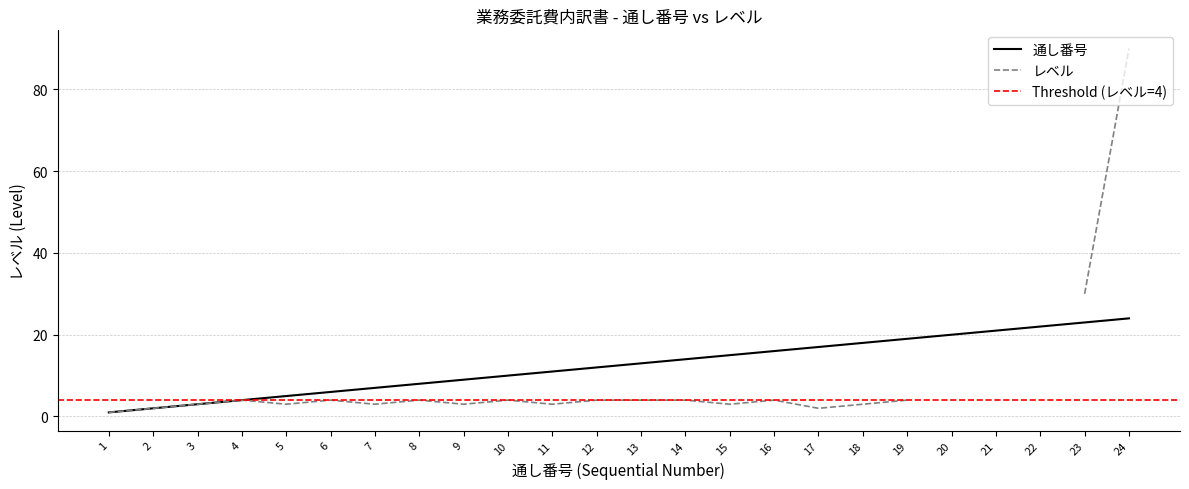

Reading left to right, list all the values displayed in this chart.

1	2	3	4	5	6	7	8	9	10	11	12	13	14	15	16	17	18	19	20	21	22	23	24